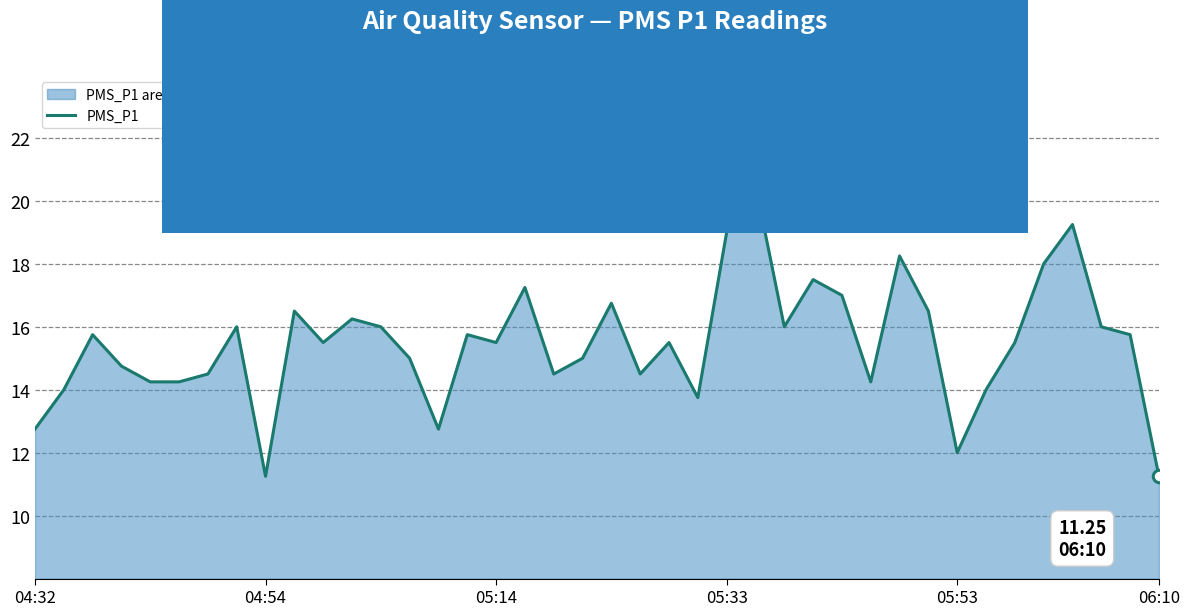

What is the ratio of the value at 27 to the value at 28?

1.0